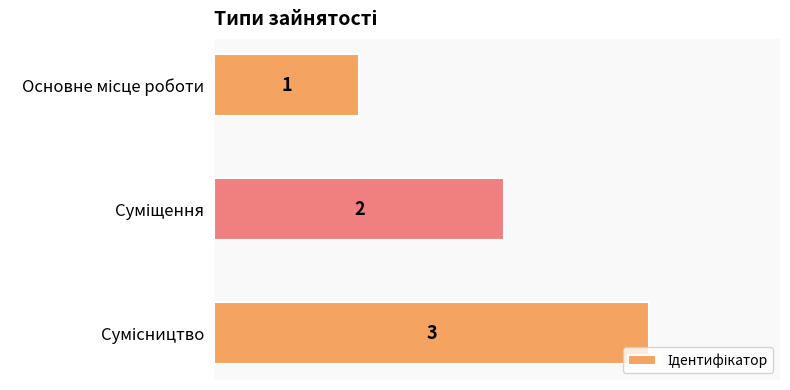

What is the value of the 1st bar from the top?

1